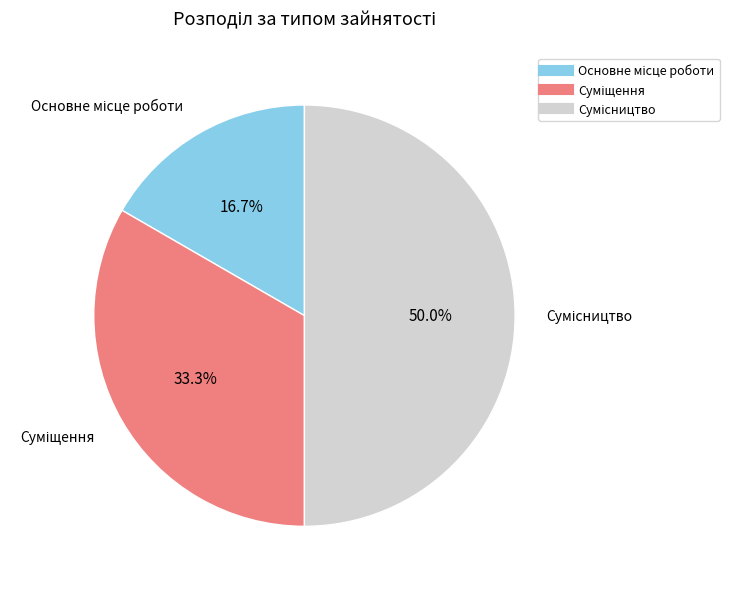

How many slices are in this pie chart?

3